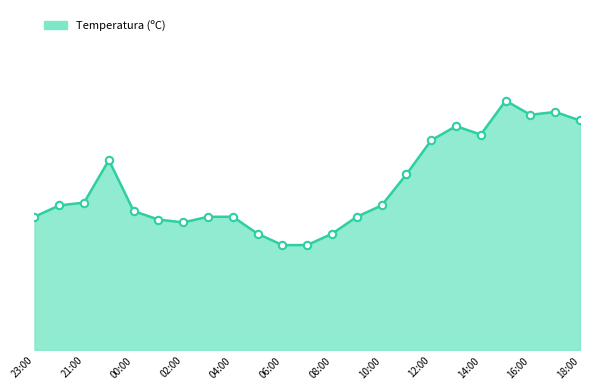

Does the chart have visible grid lines?

No